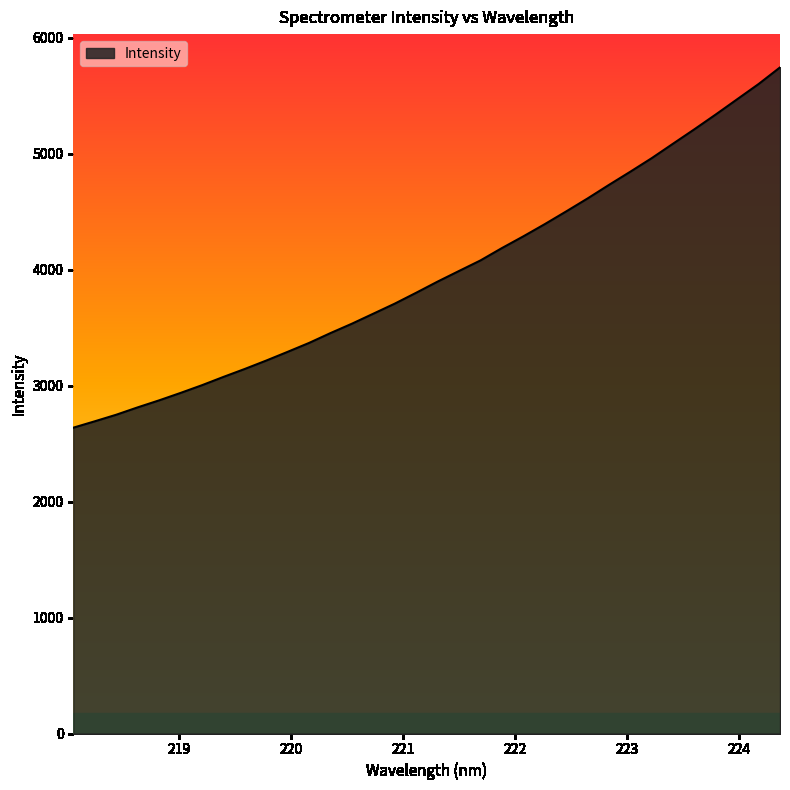

What is the difference between the maximum and second lowest values?

3053.0